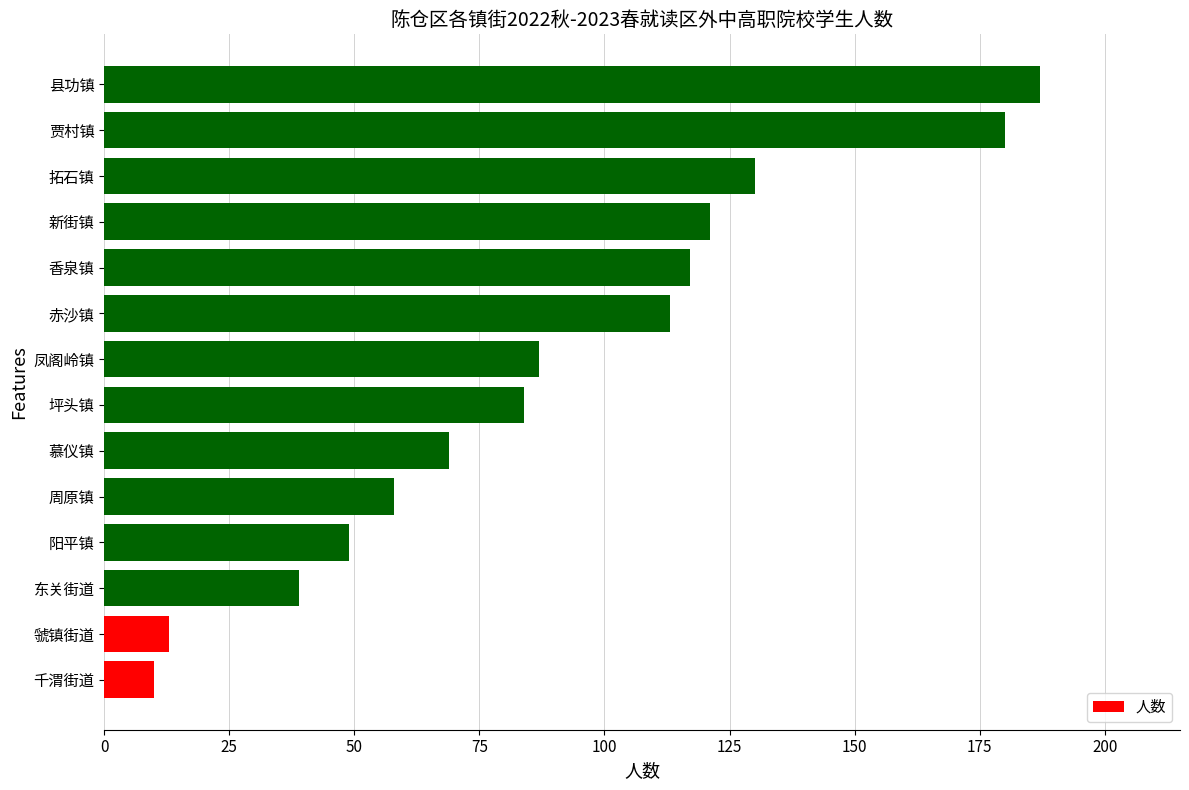

Reading top to bottom, extract all data points from this chart.

187	180	130	121	117	113	87	84	69	58	49	39	13	10